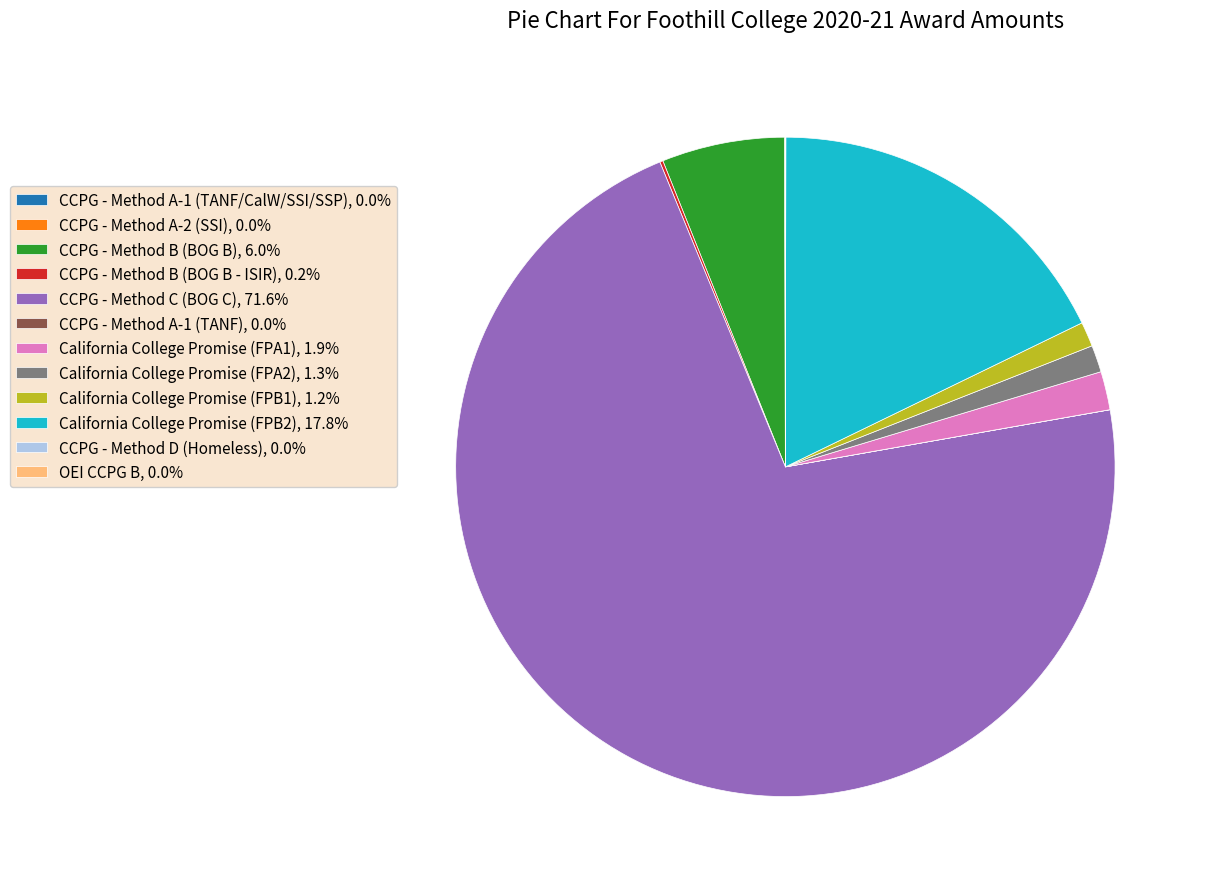

True or false: California College Promise (FPA1) accounts for 2% of the total.

True